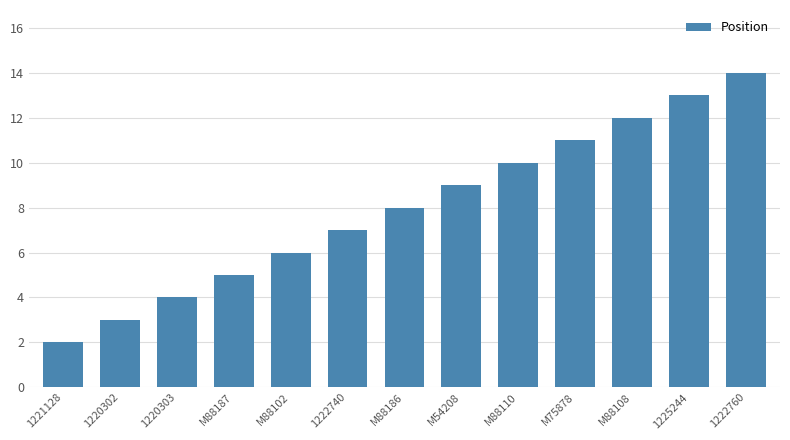

Between M88186 and 1221128, which is larger?

M88186